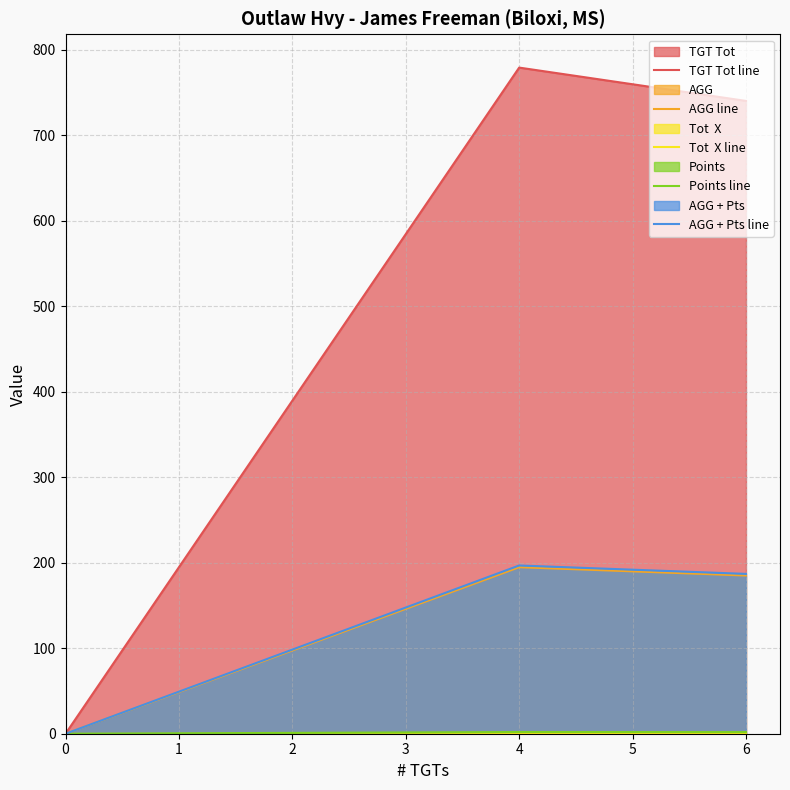

The value of AGG line at 0 is 0.0. True or false?

True